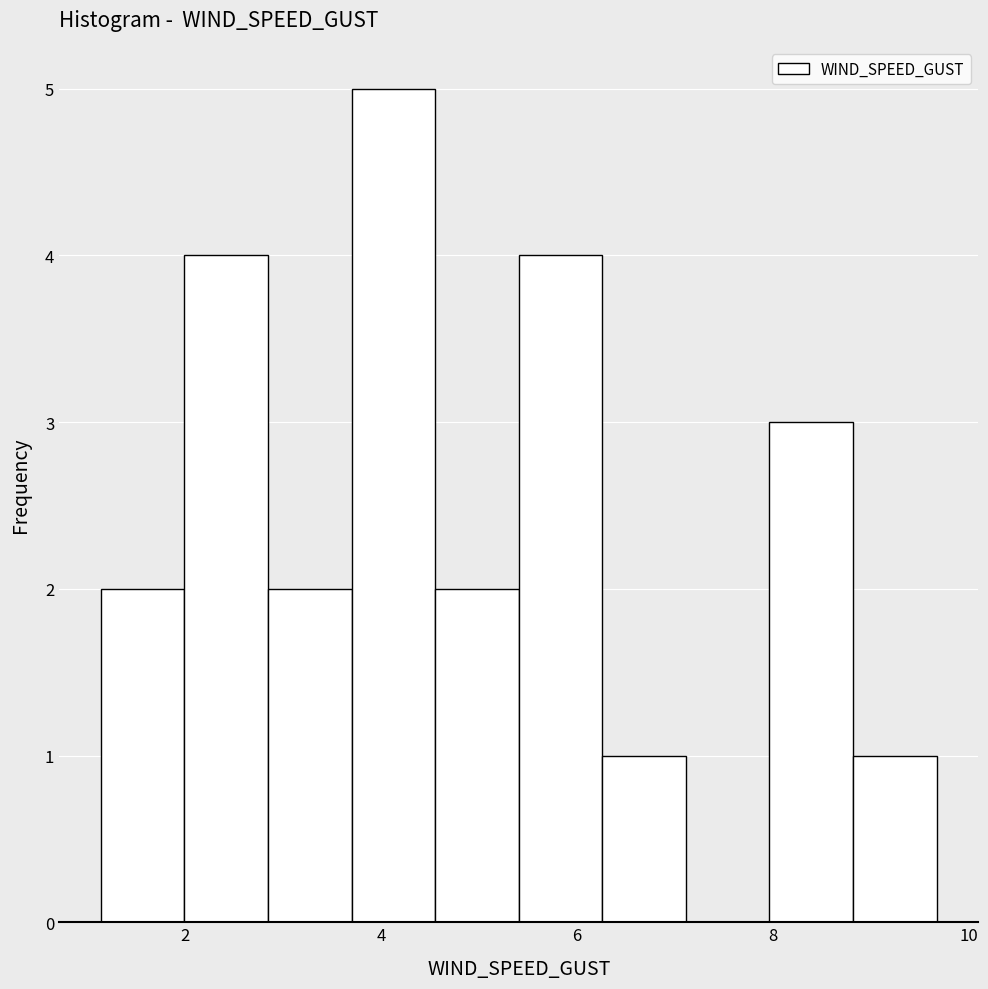

Reading left to right, list every bar in this chart as the range it spans on the x-axis followed by its height. Neither the bar edges nor the heights are printed on the chart, so give them approximately, as read against the axes.

1.2 to 2.0: 2
2.0 to 2.8: 4
2.8 to 3.6: 2
3.6 to 4.6: 5
4.6 to 5.4: 2
5.4 to 6.2: 4
6.2 to 7.2: 1
7.2 to 8.0: 0
8.0 to 8.8: 3
8.8 to 9.6: 1